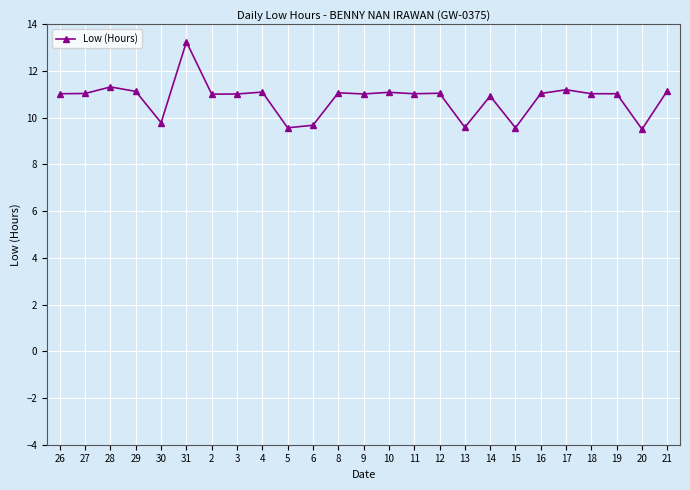

What is the minimum value shown in the chart?

9.5